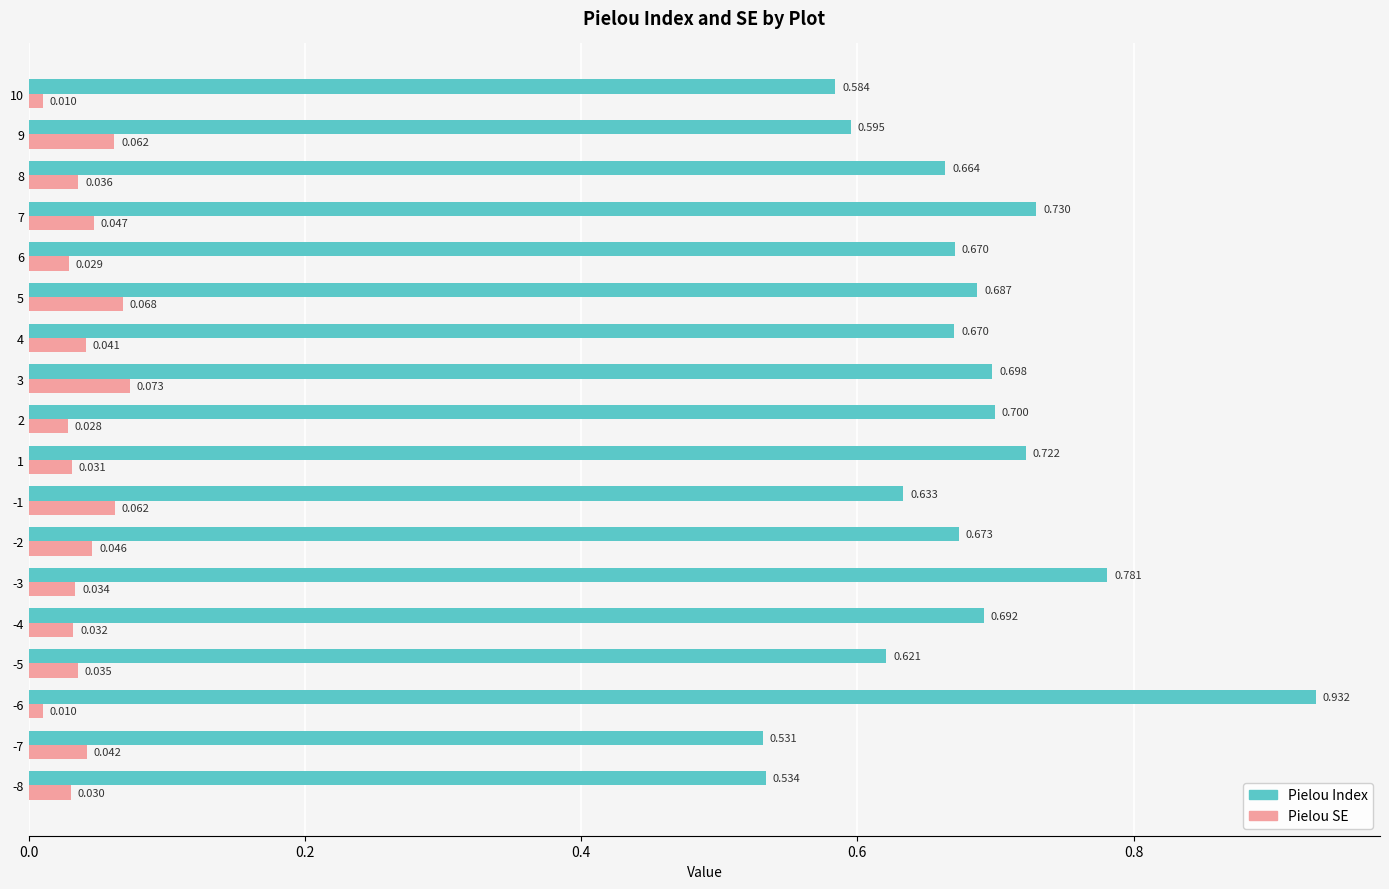

Rank the series by their average value, from lowest to highest.

Pielou SE, Pielou Index